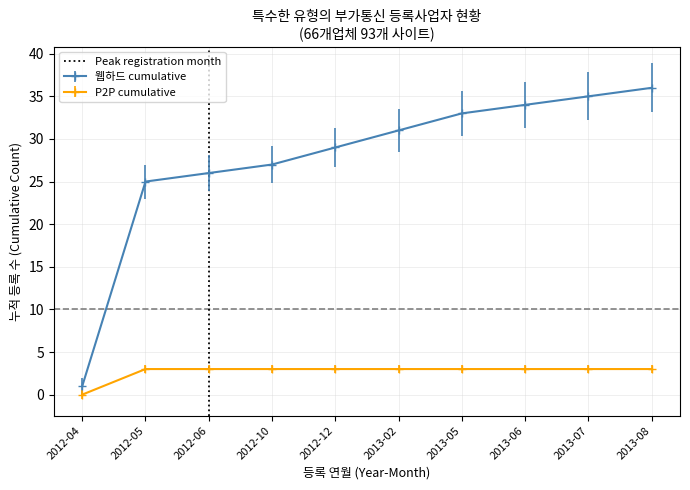

At which label does P2P cumulative reach its minimum?

2012-04